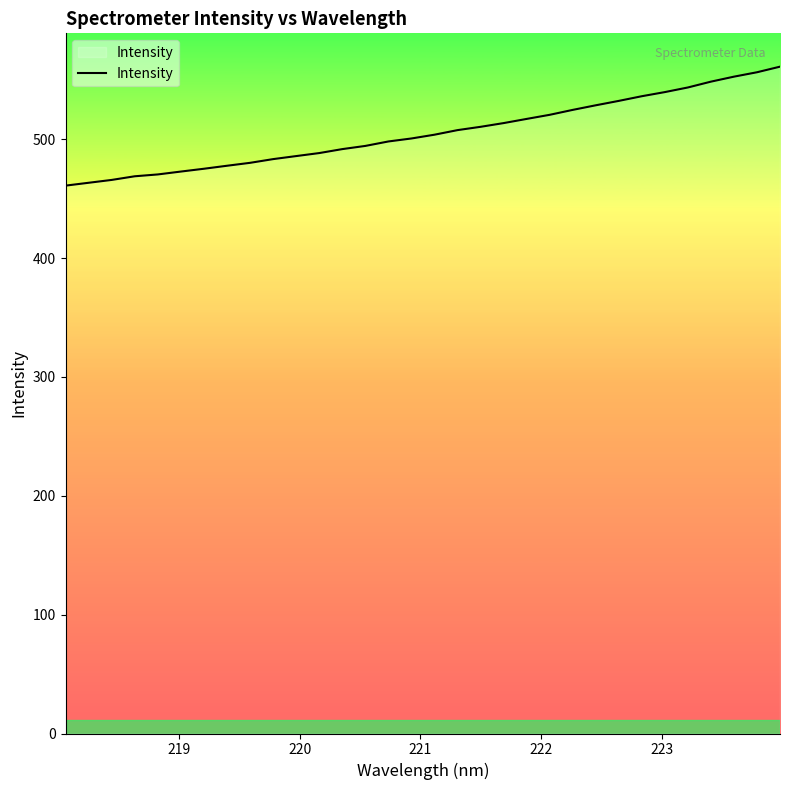

What is the minimum value shown in the chart?

461.0